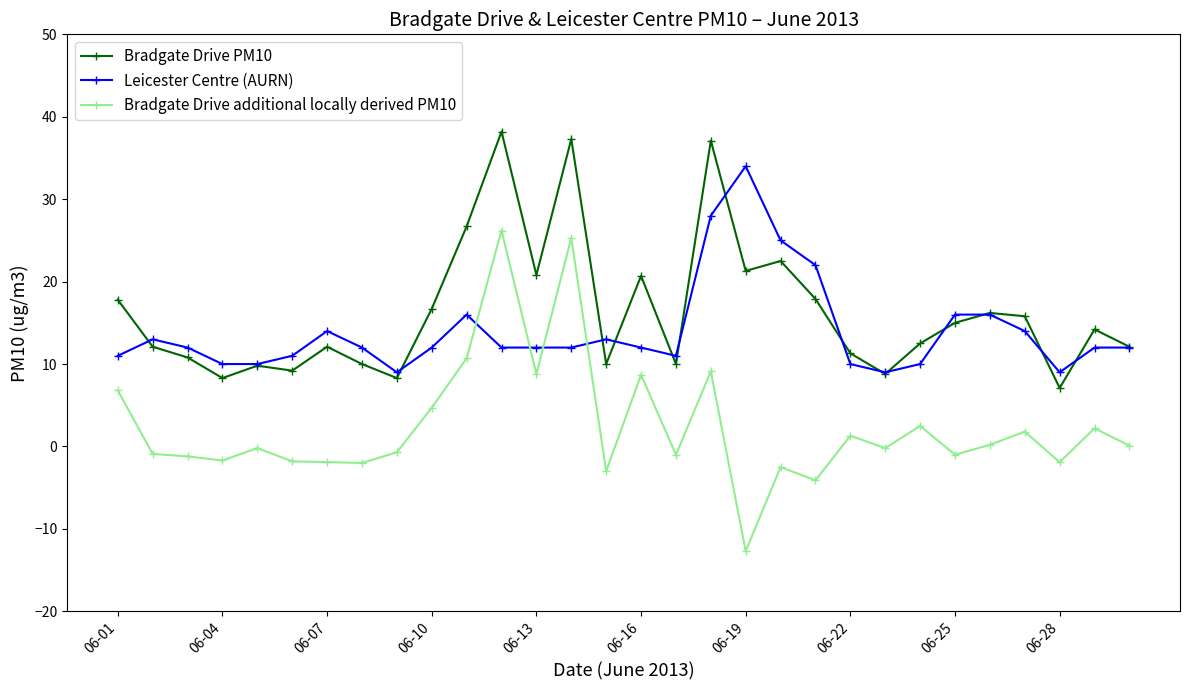

What is the sum of all Bradgate Drive PM10 values?

490.6